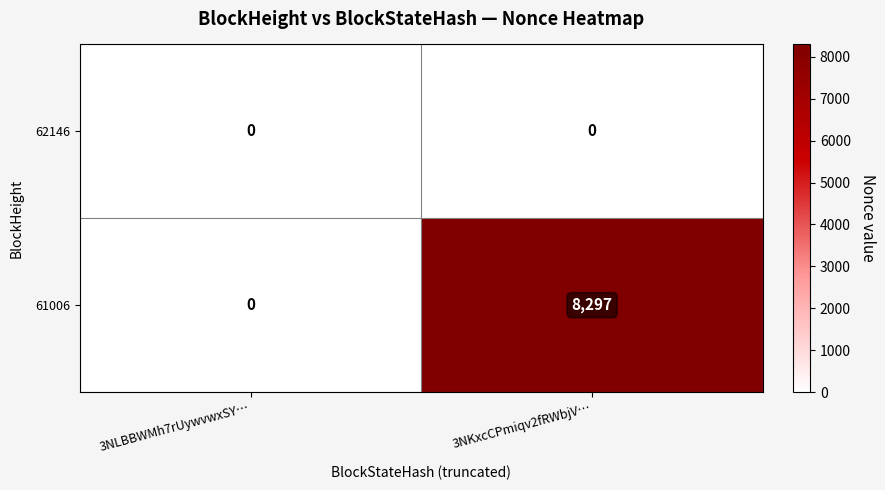

What is the sum of the 61006 values at 3NKxcCPmiqv2fRWbjV… and 3NLBBWMh7rUywvwxSY…?

8297